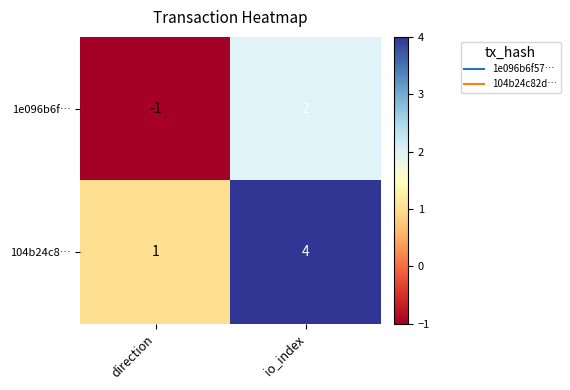

Rank the series by their maximum value, from highest to lowest.

104b24c8…, 1e096b6f…